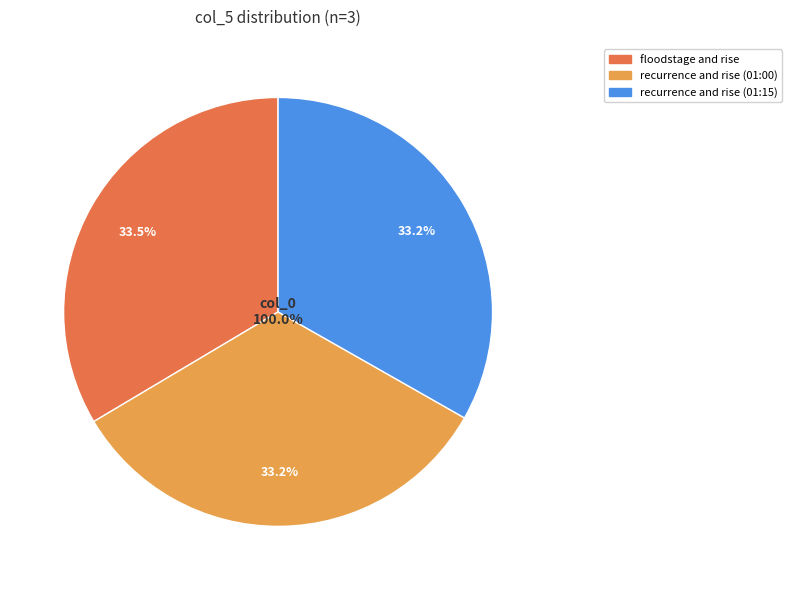

Is floodstage and rise the majority of the pie?

No